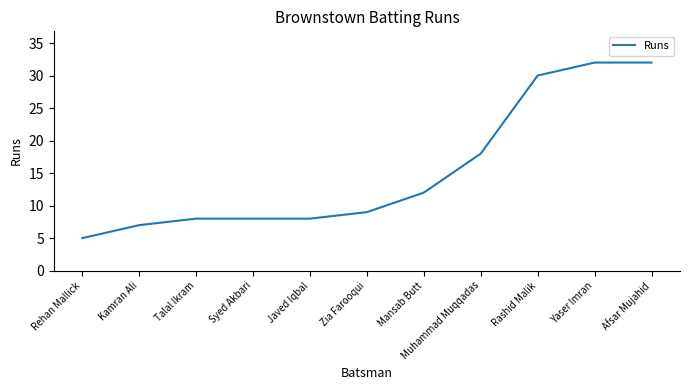

Reading right to left, transcribe all the data shown in this chart.

32	32	30	18	12	9	8	8	8	7	5